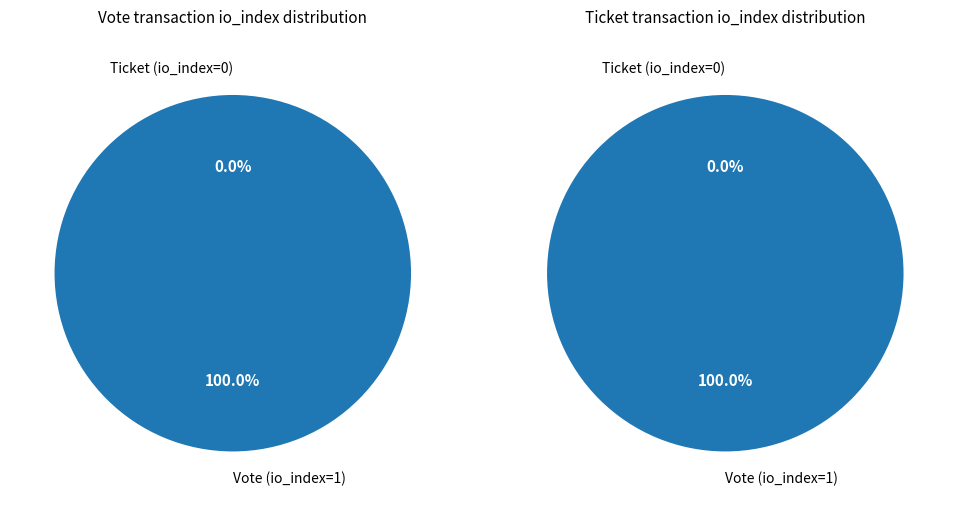

To the nearest percent, what is the combined percentage of 1 and 0?

100%